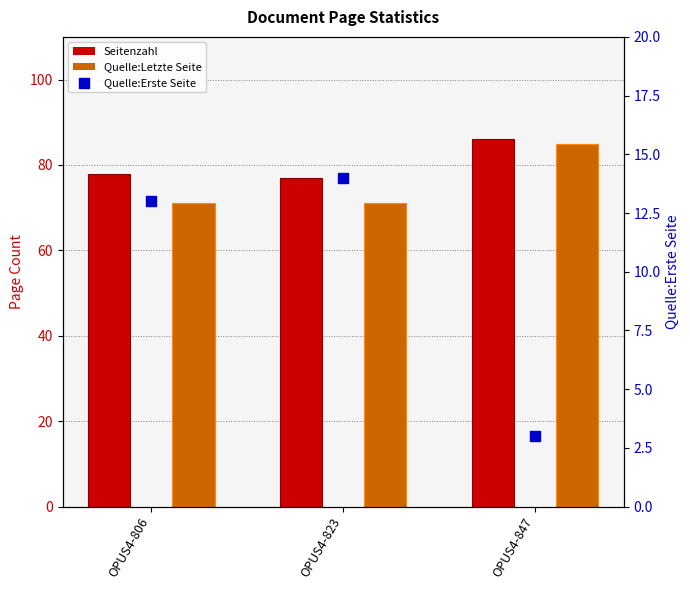

Which series has the largest Y range (max minus min)?

Quelle:Letzte Seite